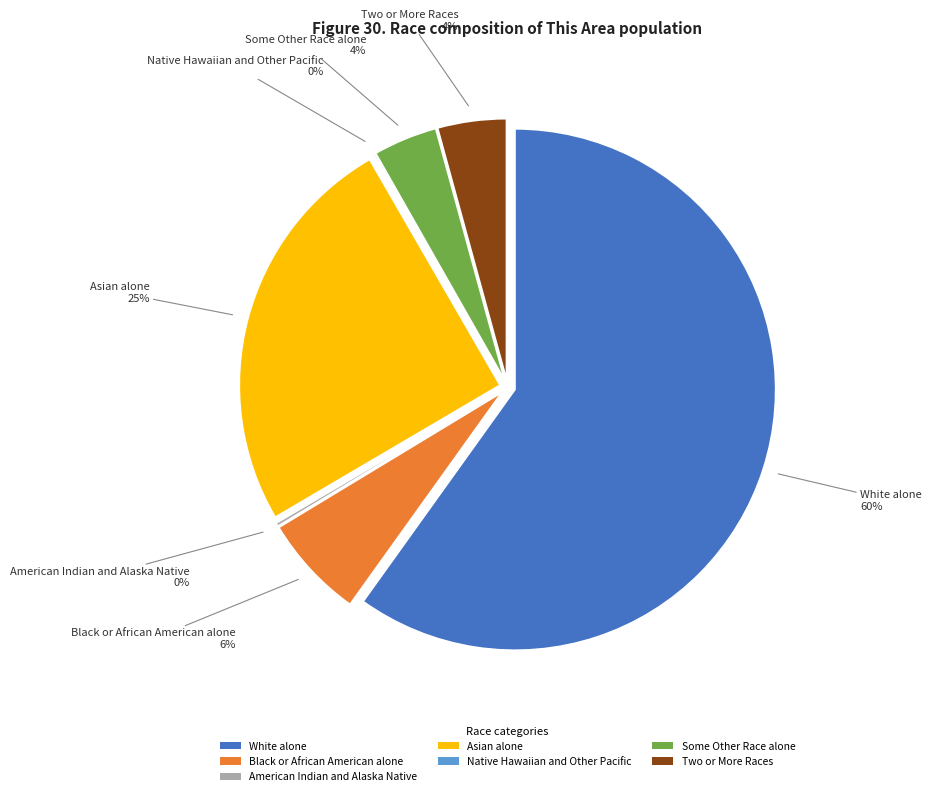

Count the number of slices in the pie.

7